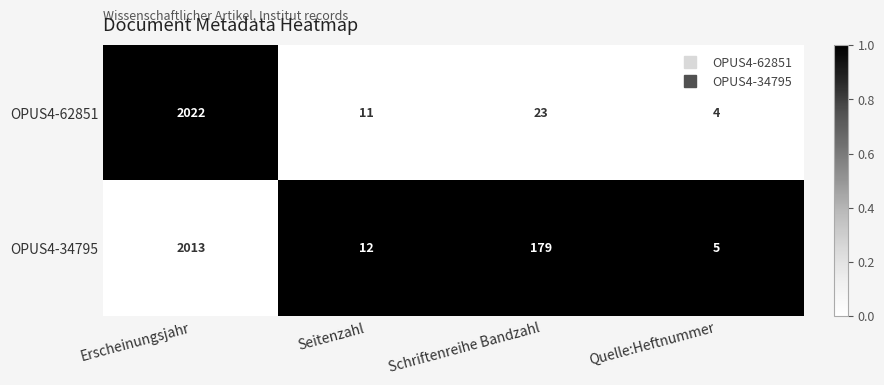

Which series changed the most between Erscheinungsjahr and Seitenzahl?

OPUS4-62851